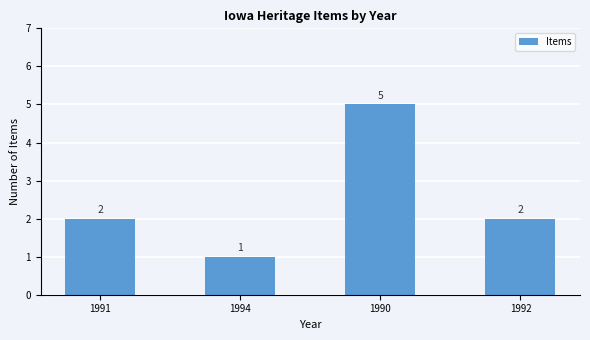

Approximately how many times larger is the value at 1991 compared to 1994?

2.0